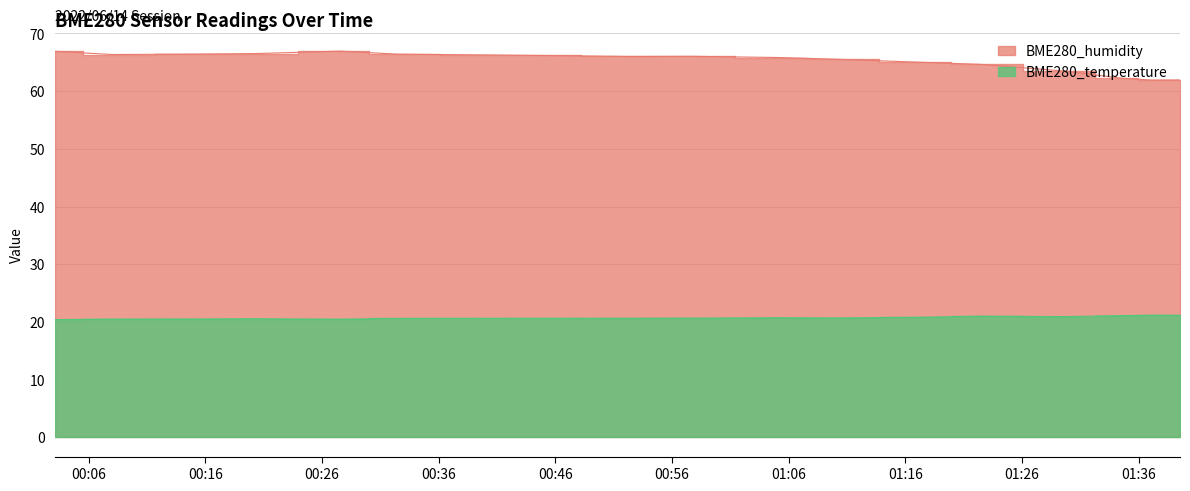

At which label does BME280_humidity first exceed 66?

2022/06/14 00:03:05